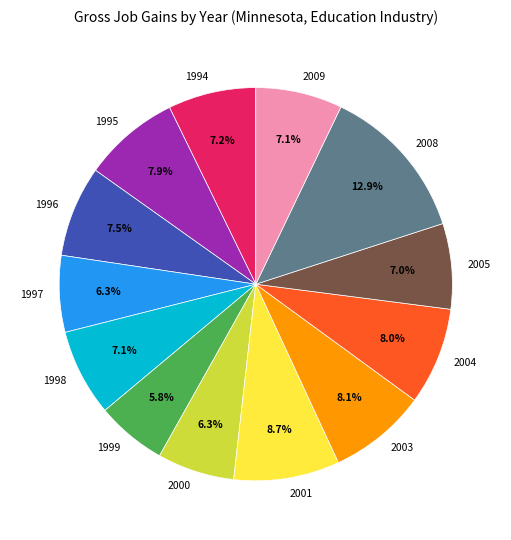

How many segments does this pie chart have?

13